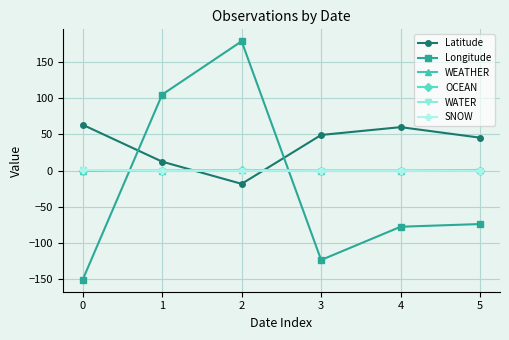

List the labels in order of Latitude value, smallest first.

2, 1, 5, 3, 4, 0